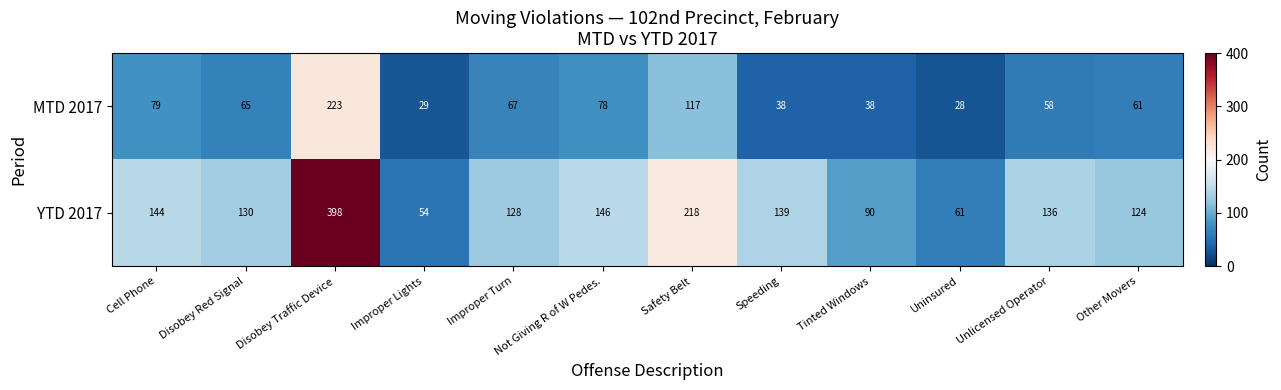

At Other Movers, list the series in order from largest to smallest.

YTD 2017, MTD 2017